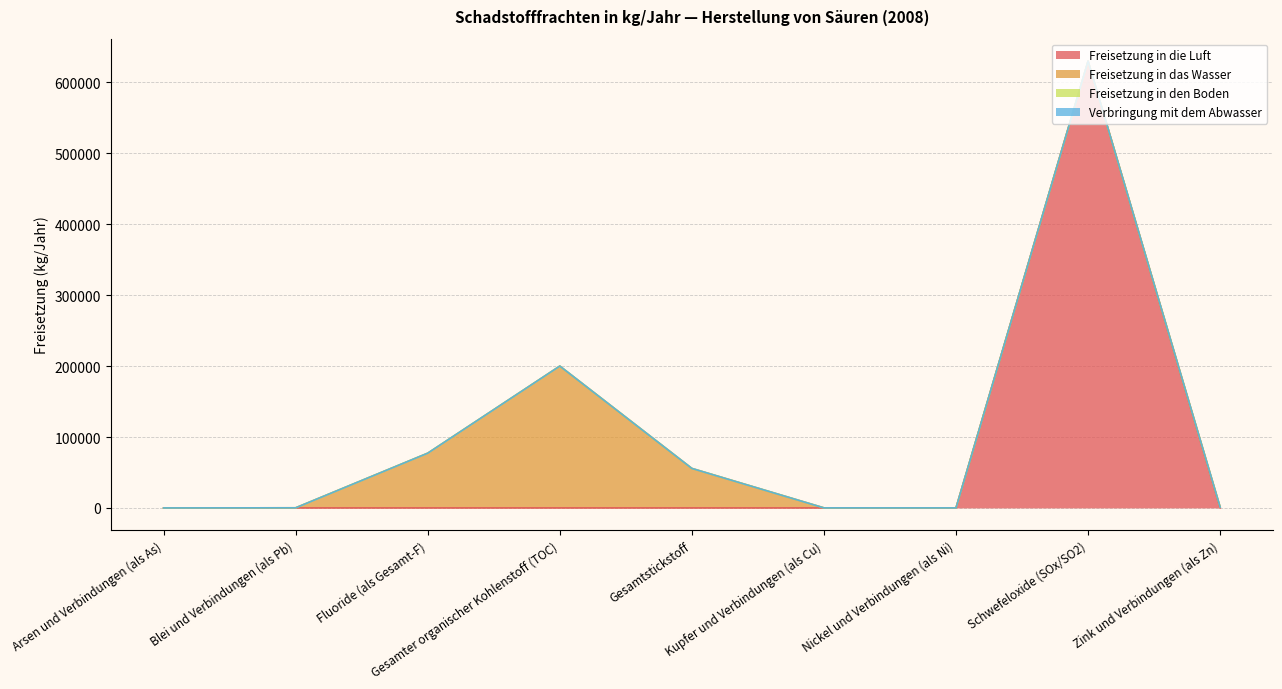

What is the difference between the Freisetzung in das Wasser values at Nickel und Verbindungen (als Ni) and Kupfer und Verbindungen (als Cu)?

16